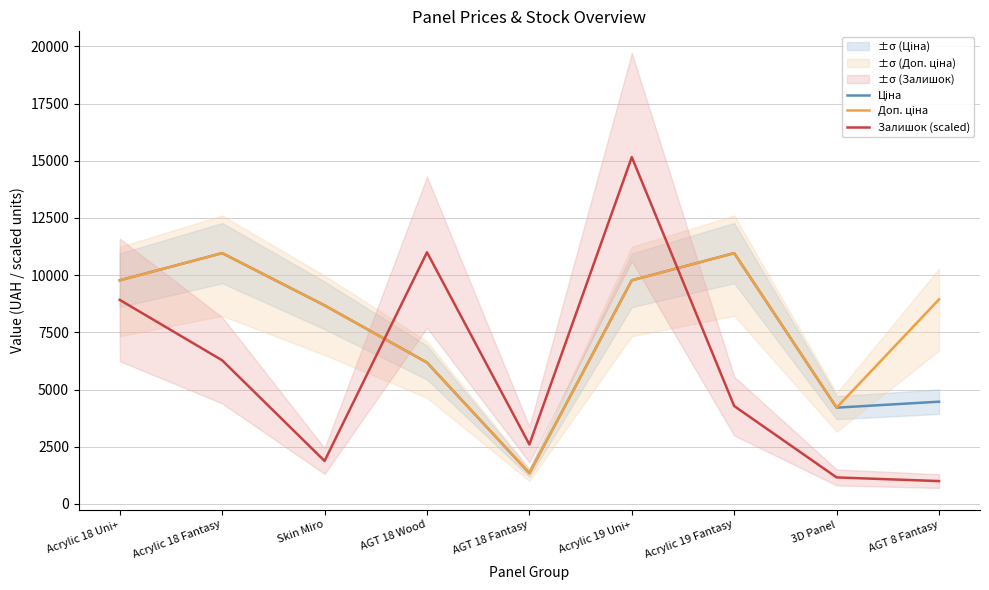

What is the spread (max minus min) of values at 3D Panel?

3050.0